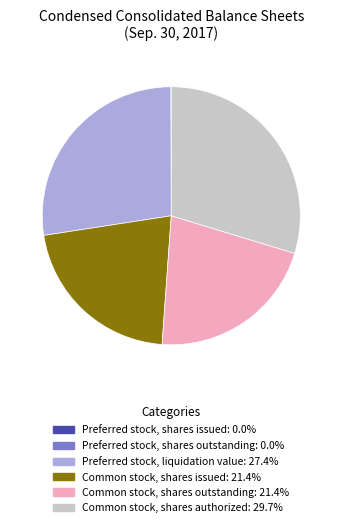

Is there a majority slice in this chart?

No